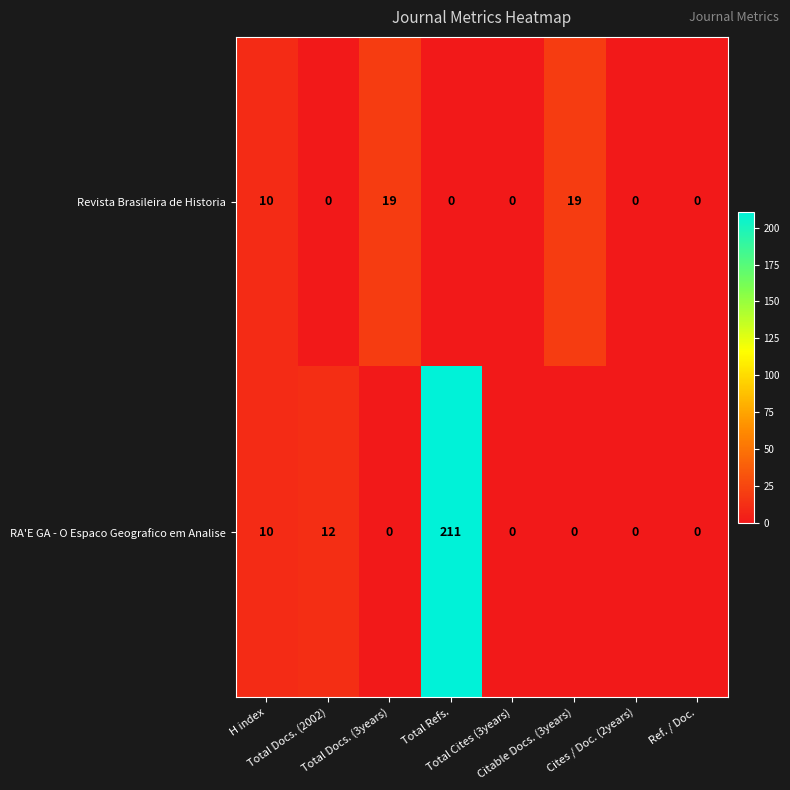

At how many categories does at least one series exceed 116?

1